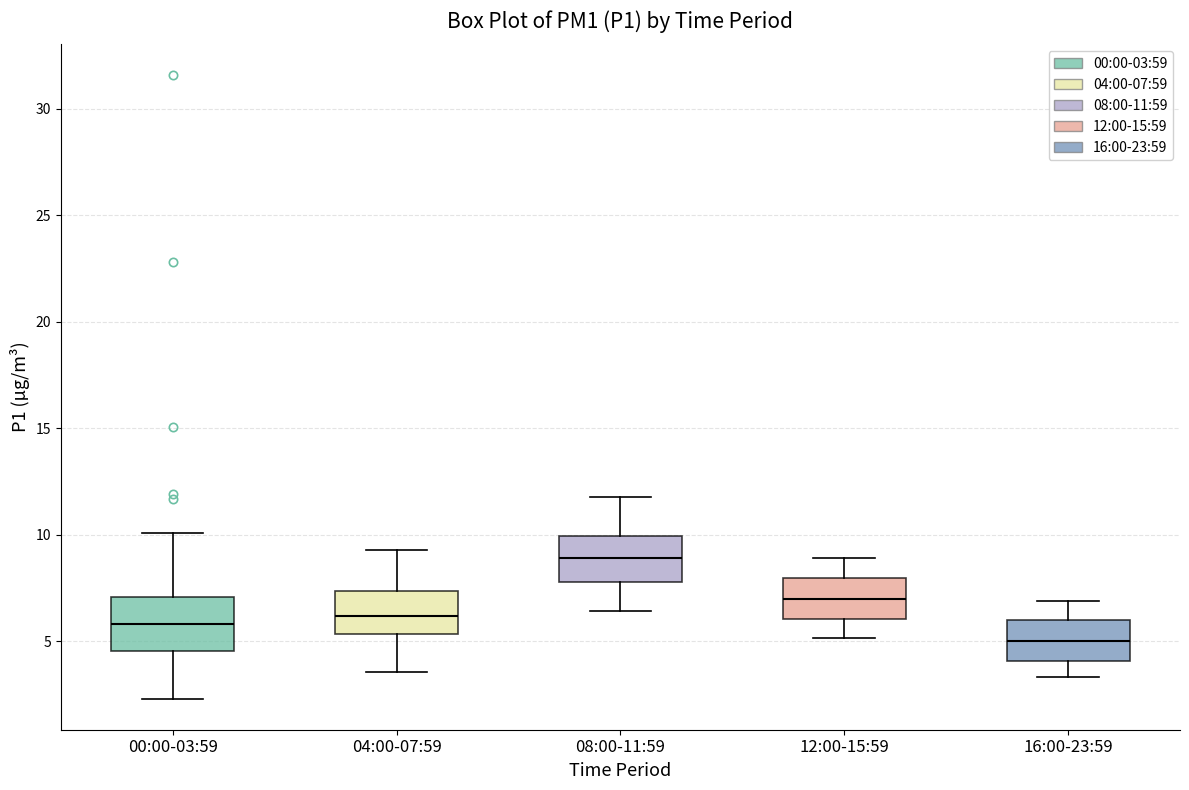

Reading left to right, transcribe this box plot: for each box, give where its median line is, the range the box spans, and where its two whiskers end, as read against the y-axis. The values are not printed on the chart, so give them approximately, as read against the axis.

00:00-03:59: median 6.0, box 4.5 to 7.0, whiskers 2.5 to 10.0
04:00-07:59: median 6.0, box 5.5 to 7.5, whiskers 3.5 to 9.5
08:00-11:59: median 9.0, box 8.0 to 10.0, whiskers 6.5 to 12.0
12:00-15:59: median 7.0, box 6.0 to 8.0, whiskers 5.0 to 9.0
16:00-23:59: median 5.0, box 4.0 to 6.0, whiskers 3.5 to 7.0